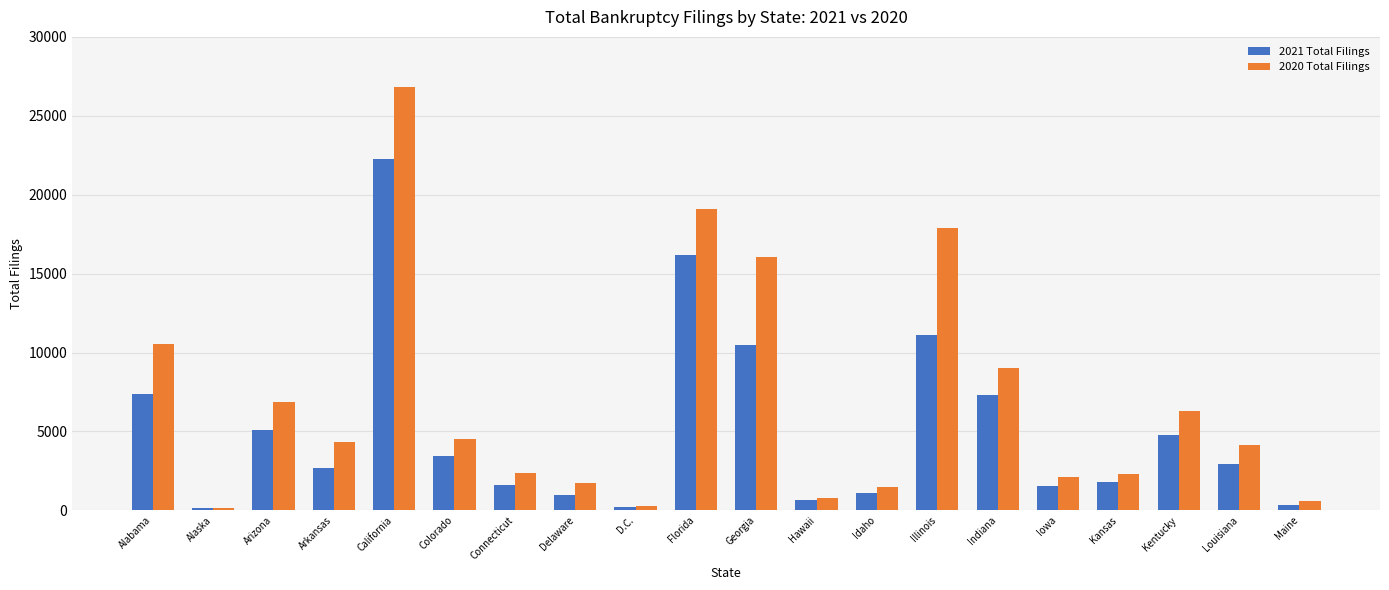

List the series in order of their peak value, highest first.

2020 Total Filings, 2021 Total Filings